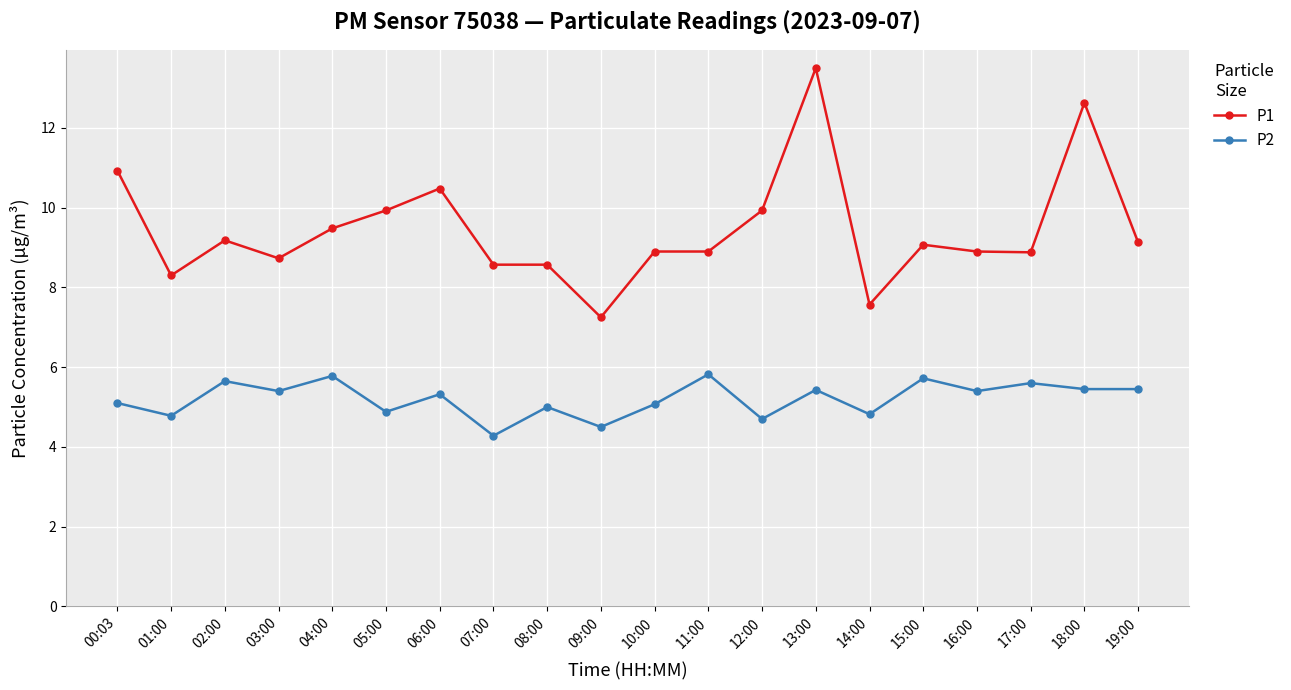

True or false: P1 and P2 cross at least once.

False